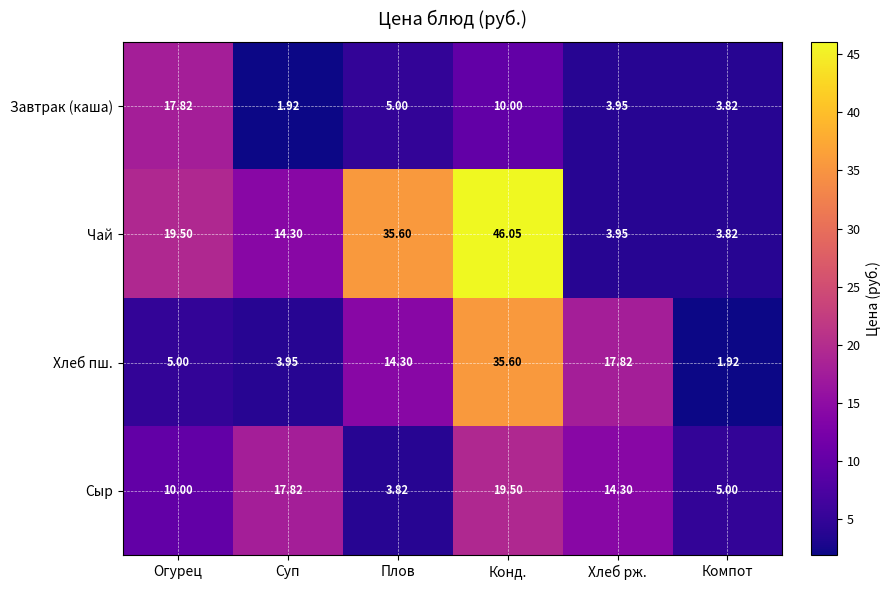

Where does the Сыр series first go above 14?

Суп